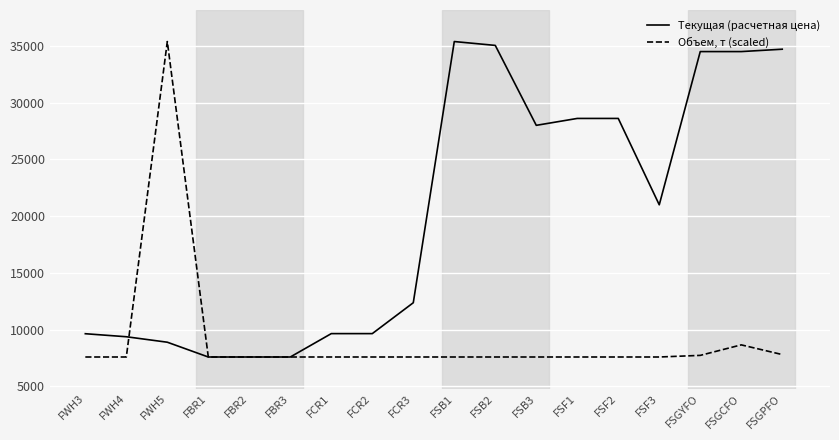

Is it true that Текущая (расчетная цена) equals 47486.3 at FSB2?

False